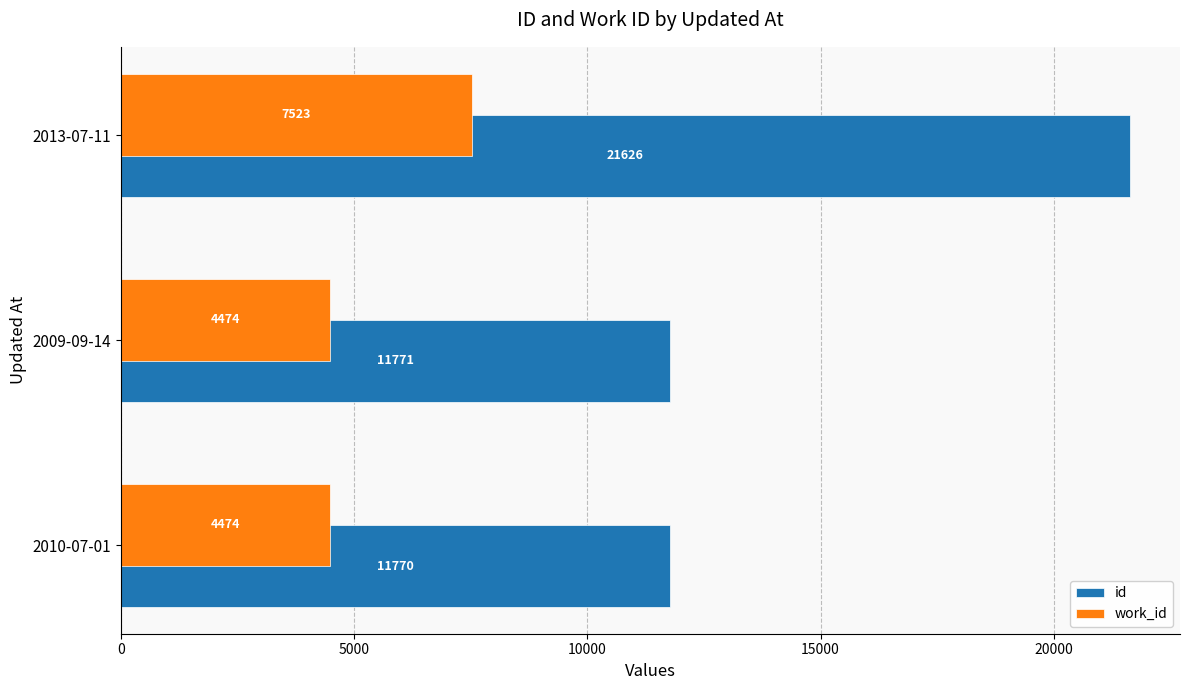

Which series has the widest spread of values?

id